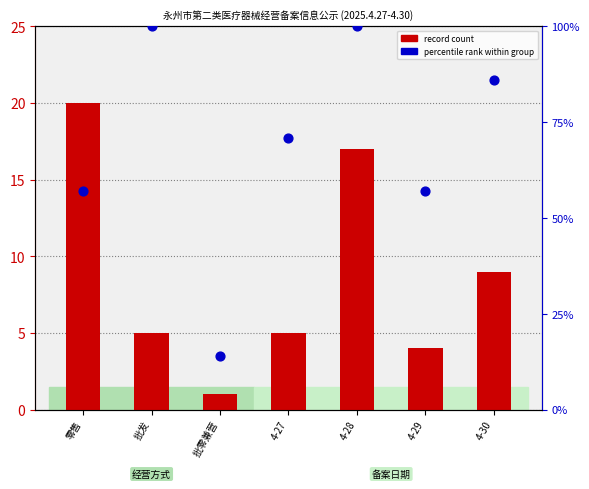

Which series has the largest total across all categories?

percentile rank within group